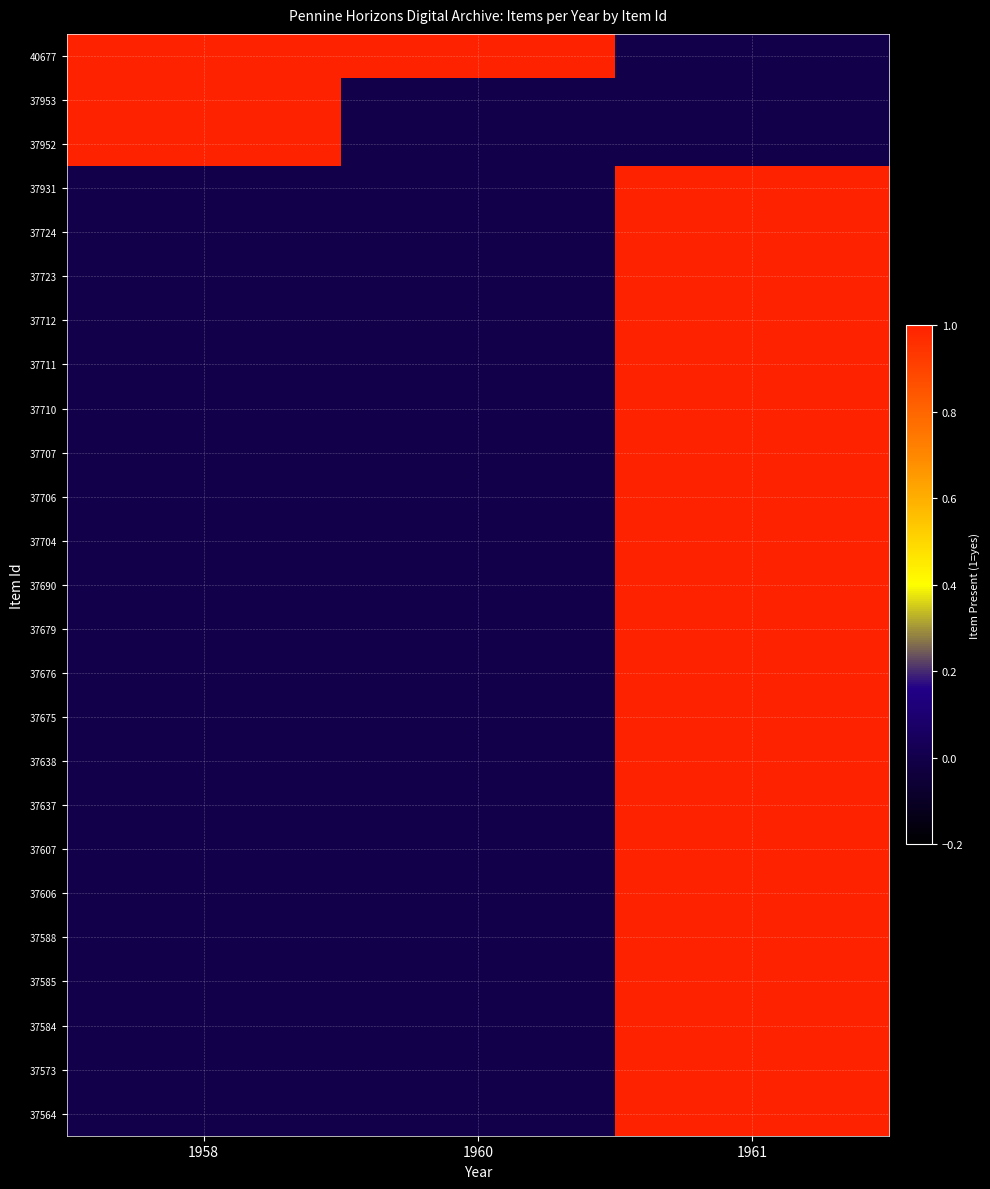

At which category does the chart reach its peak across all series?

1958